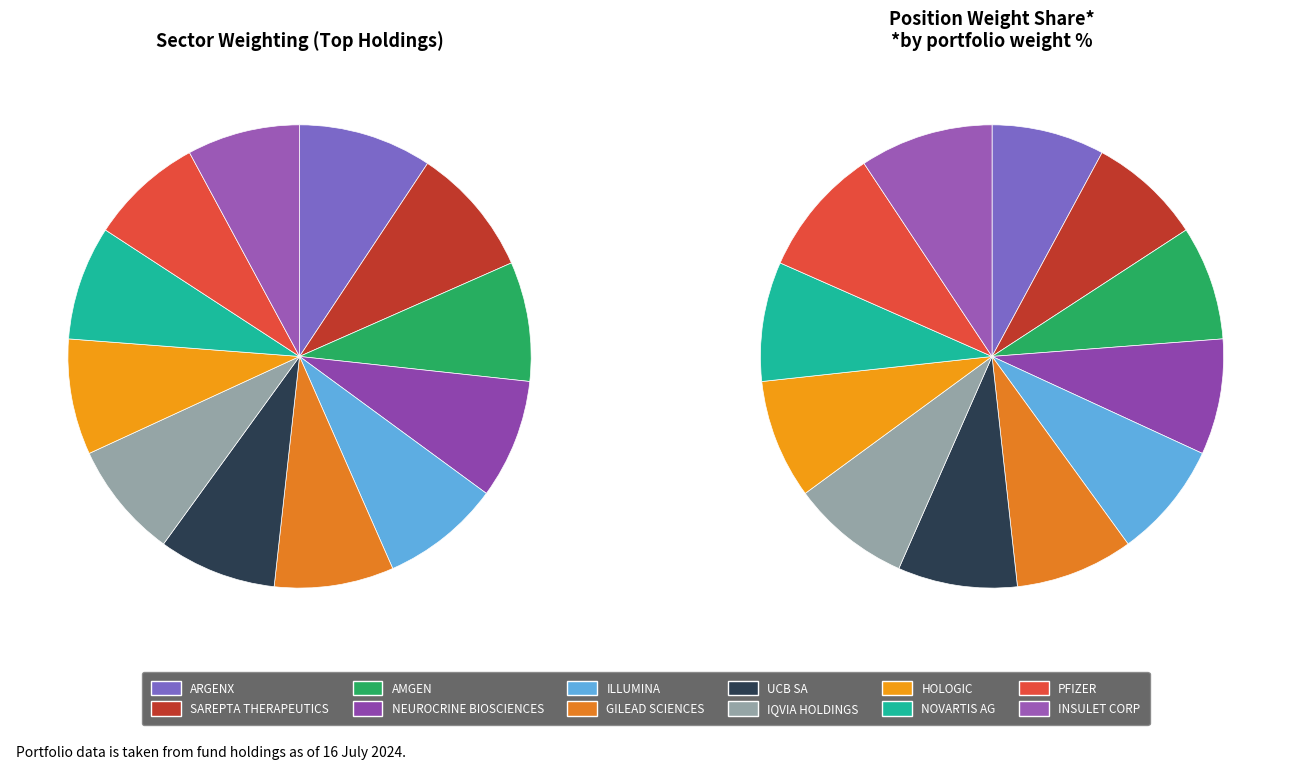

What is the ratio of the value at ARGENX to the value at AMGEN?

1.1